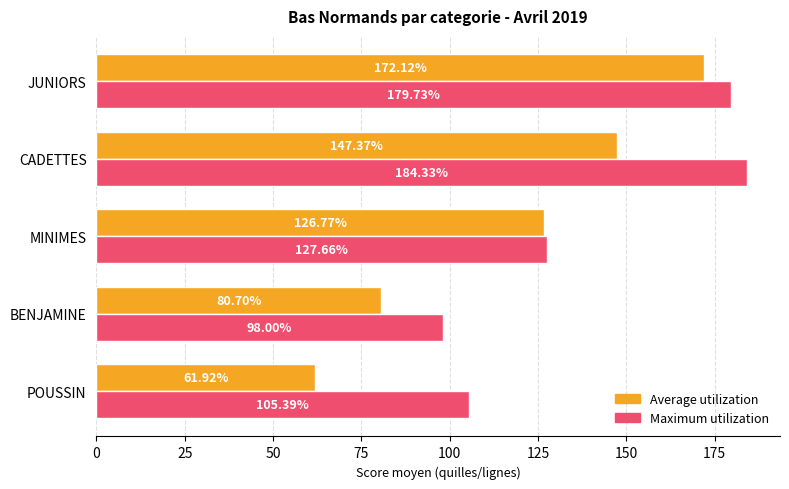

Rank the categories by Maximum utilization value from highest to lowest.

CADETTES, JUNIORS, MINIMES, POUSSIN, BENJAMINE